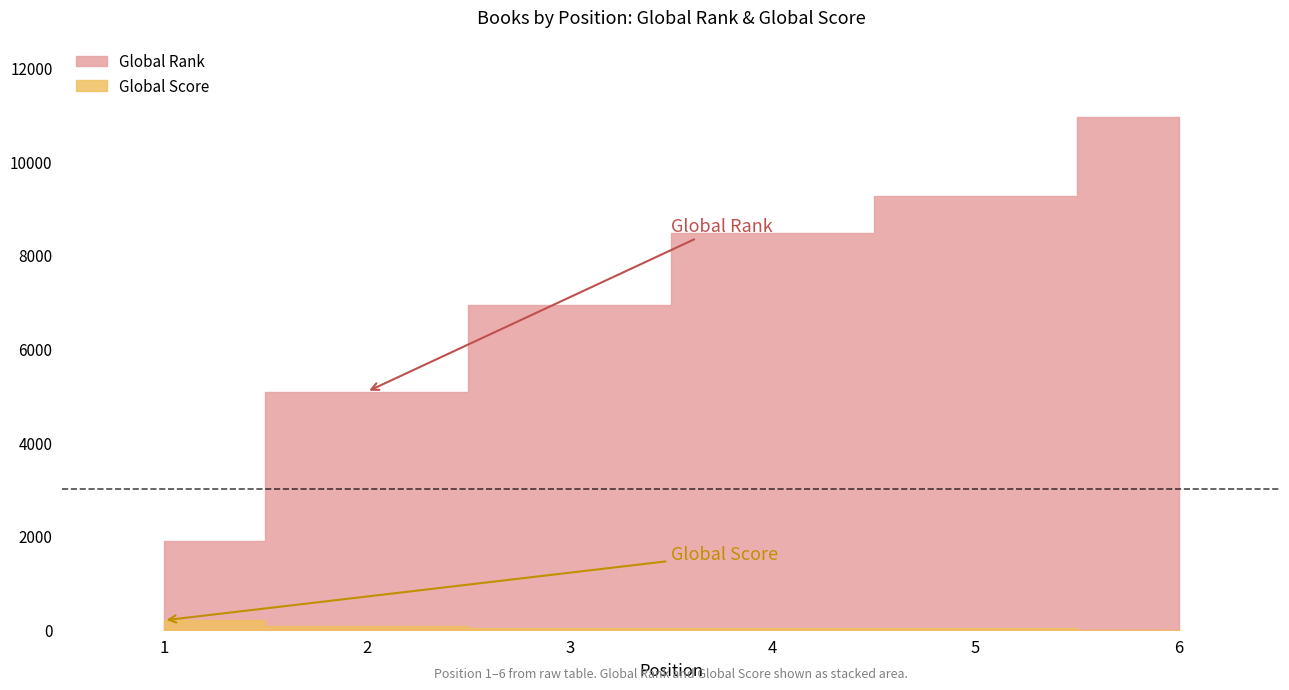

Rank the series by their average value, from lowest to highest.

Global Score, Global Rank